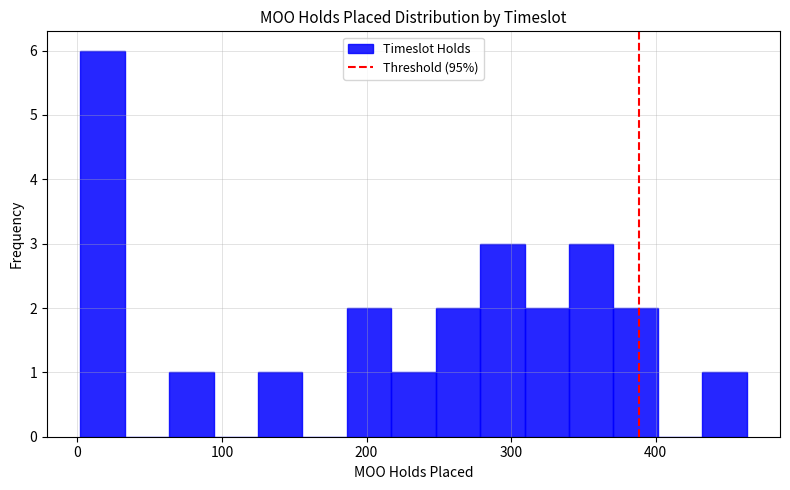

Around what value on the x-axis is the tallest bar? Give the approximate position of its centre, as read against the axis.

20